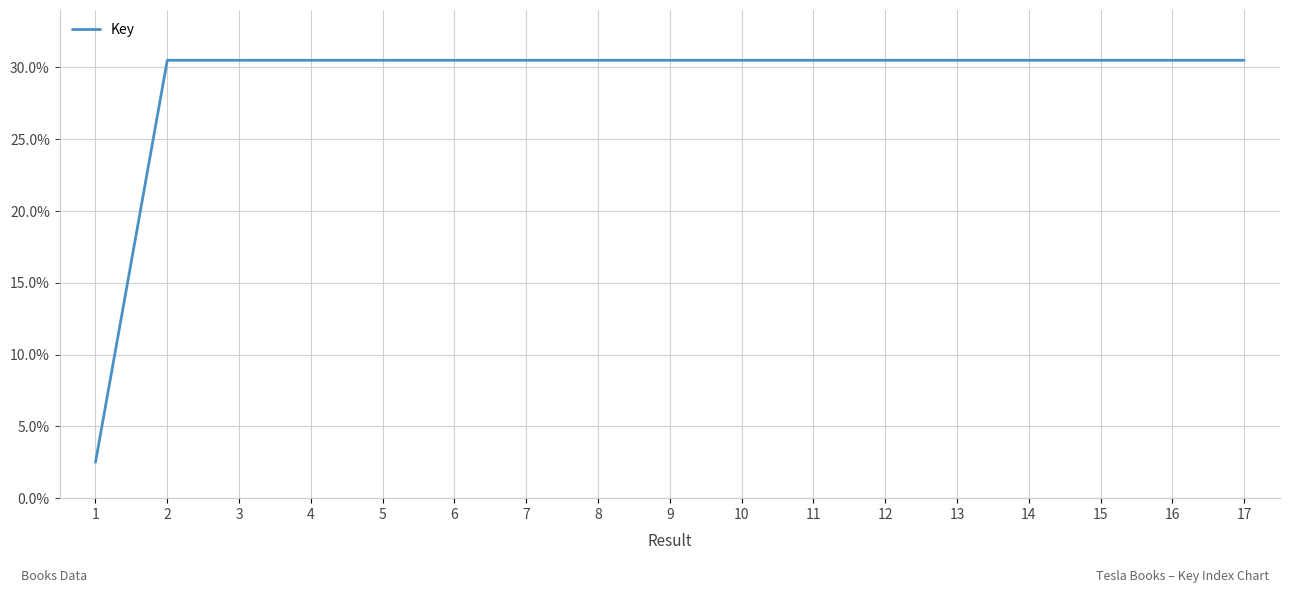

Is this an area chart (filled region under the line)?

No